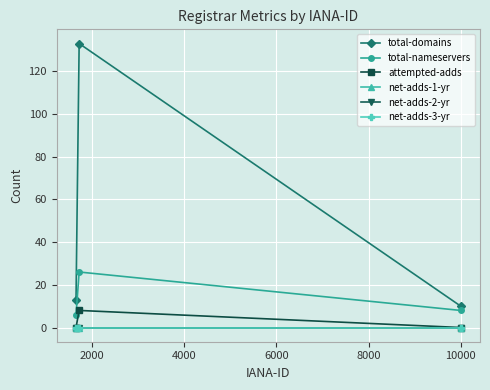

Does the chart have visible grid lines?

Yes